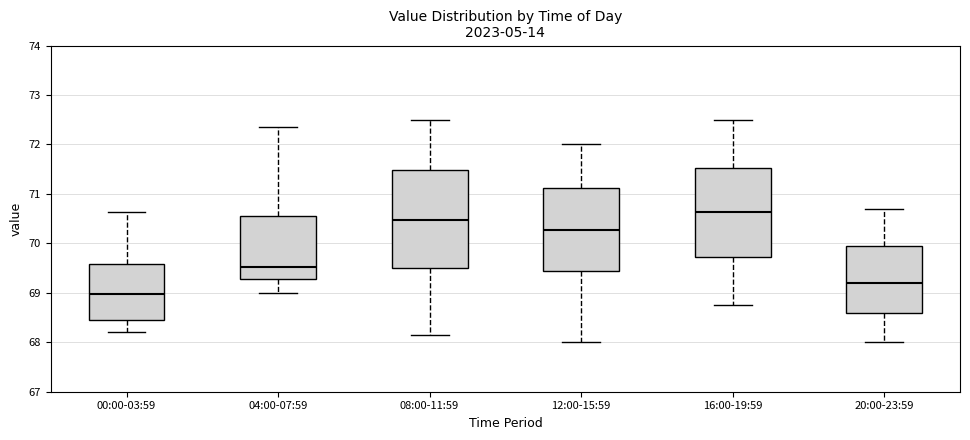

Comparing the boxes themselves (not the whiskers), which one is the tallest?

08:00-11:59